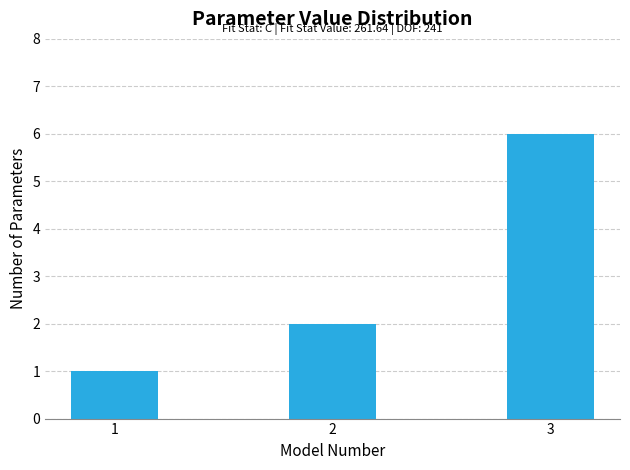

Reading left to right, what are all the values shown in this chart?

1	2	6